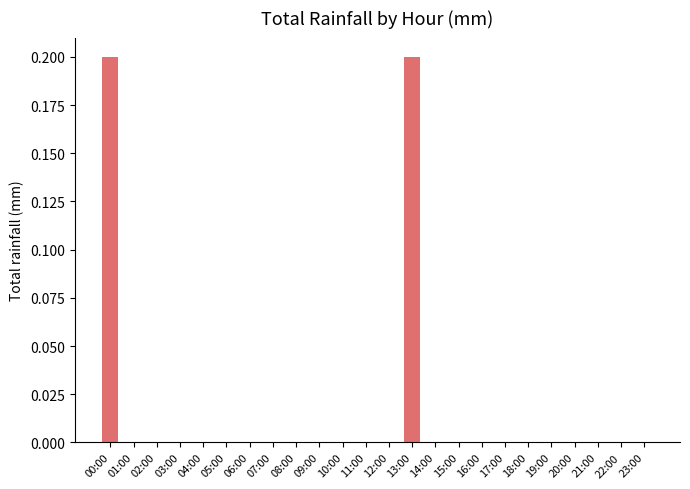

Reading left to right, extract all data points from this chart.

0.2	0.0	0.0	0.0	0.0	0.0	0.0	0.0	0.0	0.0	0.0	0.0	0.0	0.2	0.0	0.0	0.0	0.0	0.0	0.0	0.0	0.0	0.0	0.0